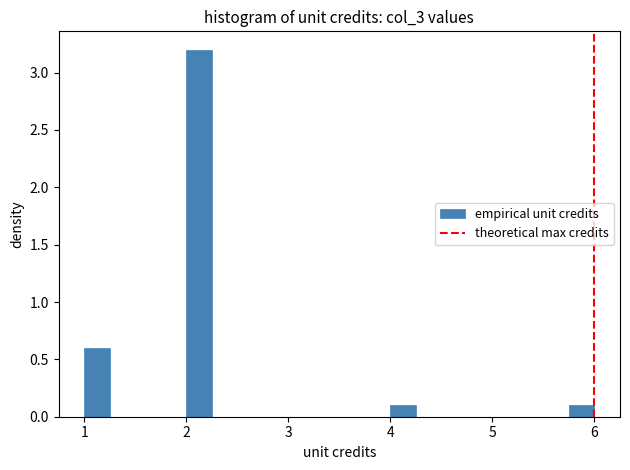

Read against the x-axis, roughly where is the centre of the tallest bar?

2.1